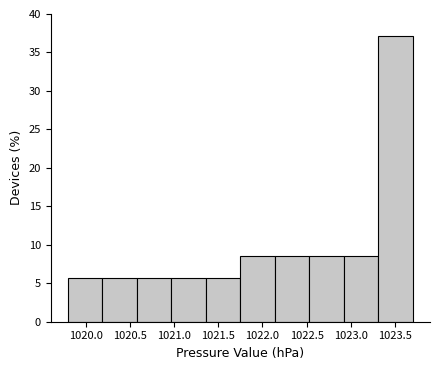

Reading left to right, transcribe this chart: for each bar, give the range it covers on the x-axis and its height. Neither the bar edges nor the heights are printed on the chart, so give them approximately, as read against the axes.

1019.80 to 1020.19: 5.5
1020.19 to 1020.58: 5.5
1020.58 to 1020.97: 5.5
1020.97 to 1021.36: 5.5
1021.36 to 1021.75: 5.5
1021.75 to 1022.14: 8.5
1022.14 to 1022.53: 8.5
1022.53 to 1022.92: 8.5
1022.92 to 1023.31: 8.5
1023.31 to 1023.70: 37.0